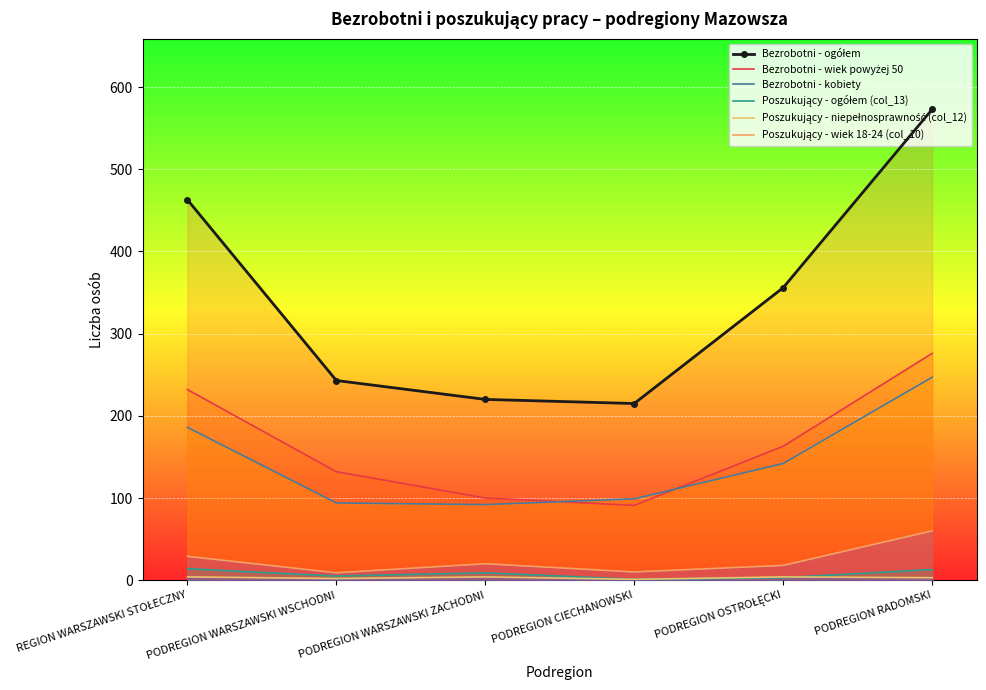

What is the label of the 5th point from the left?

PODREGION OSTROŁĘCKI